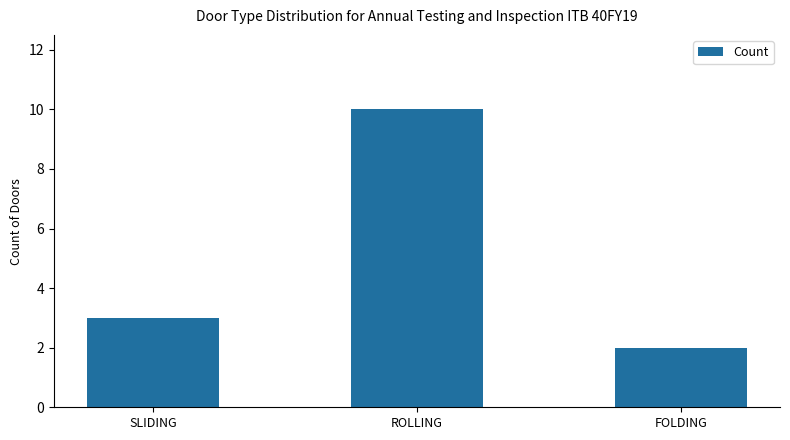

The value at ROLLING is 7. True or false?

False